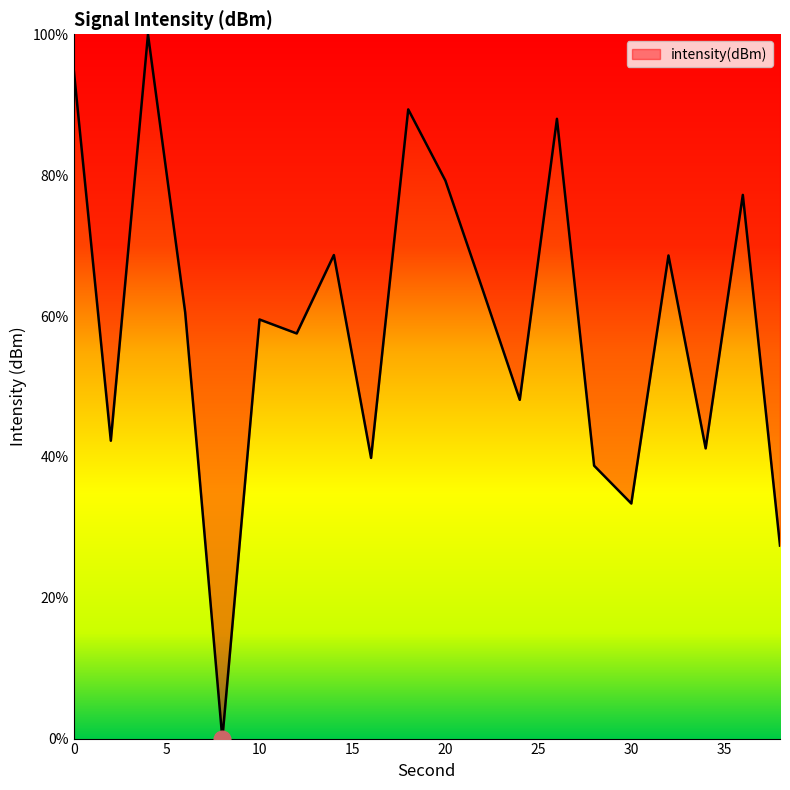

What is the maximum value shown in the chart?

100.0